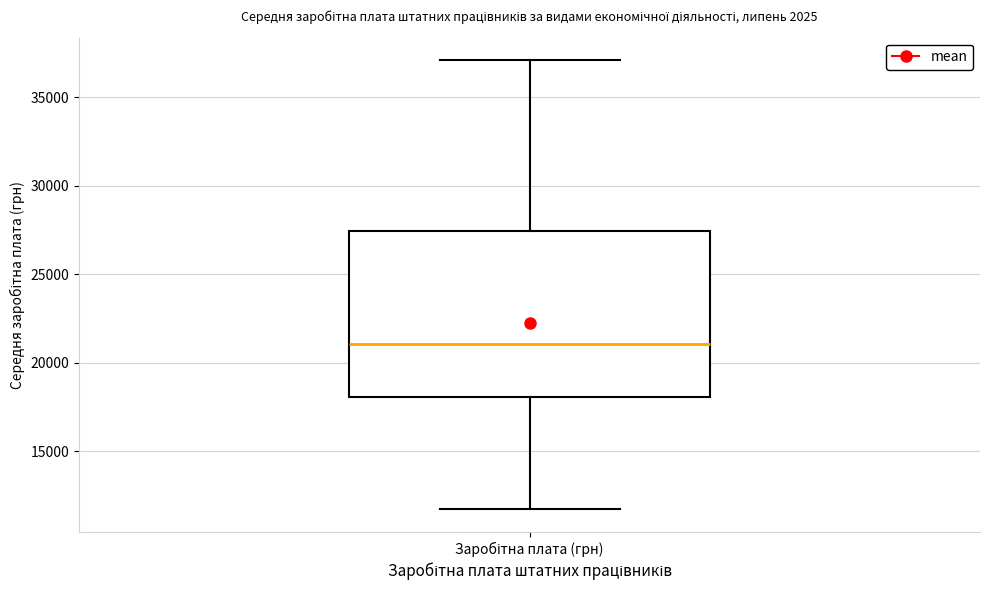

Read this box plot against the y-axis: the position of the median line, the range covered by the box, and the ends of both whiskers. The values are not printed on the chart, so give them approximately, as read against the axis.

median 21000, box 18000 to 27500, whiskers 11500 to 37000